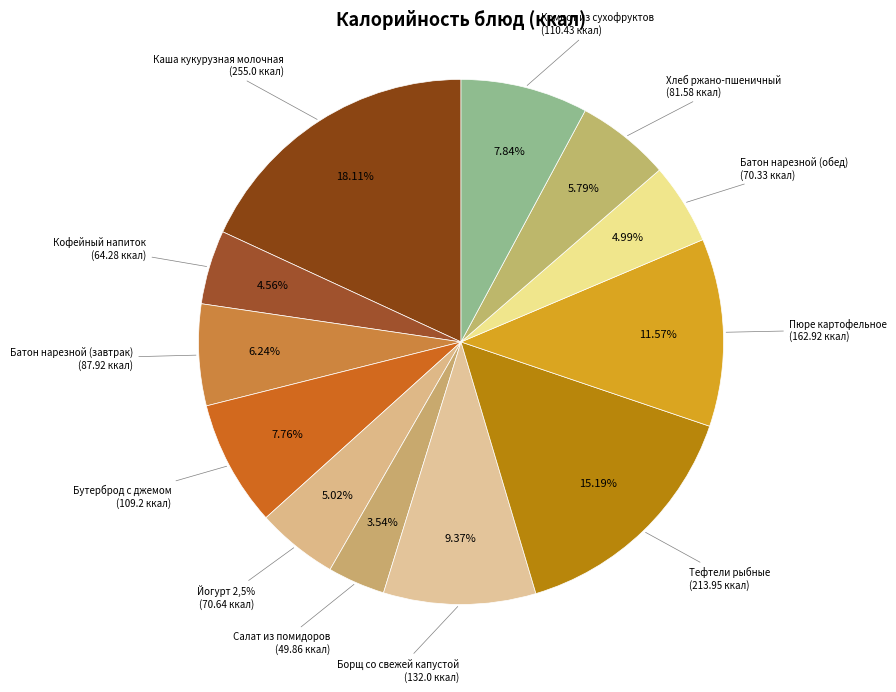

Count the number of slices in the pie.

12